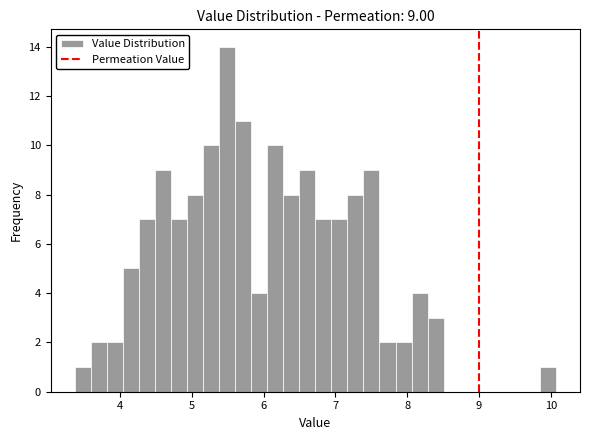

Read against the x-axis, roughly where is the centre of the tallest bar?

5.5